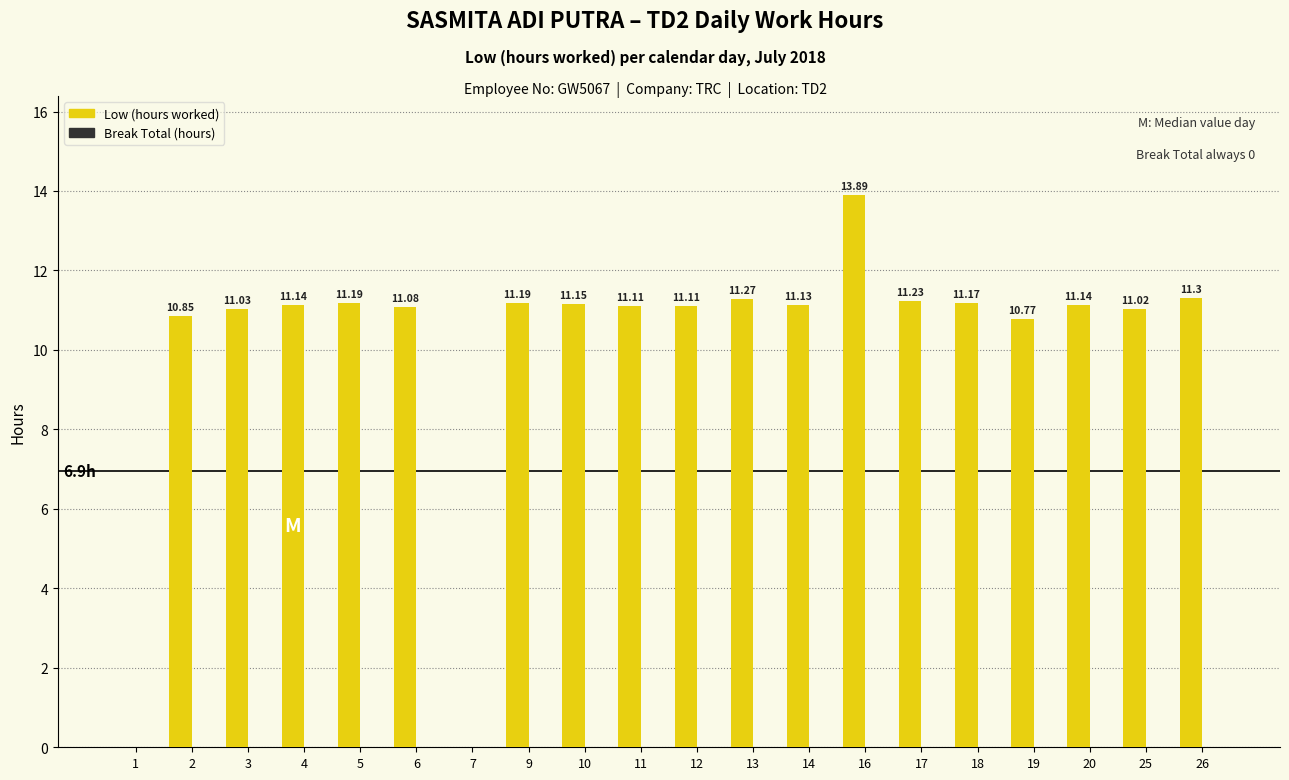

What is the sum of all values?

202.8